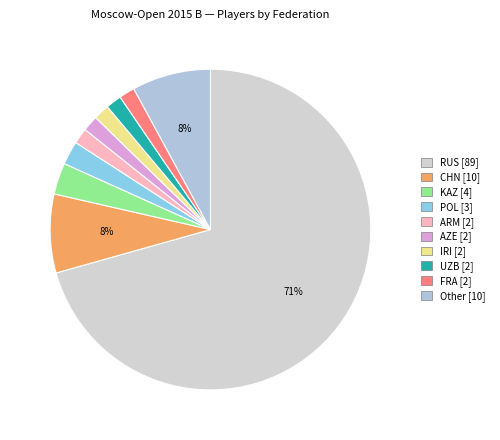

How many slices are in this pie chart?

10